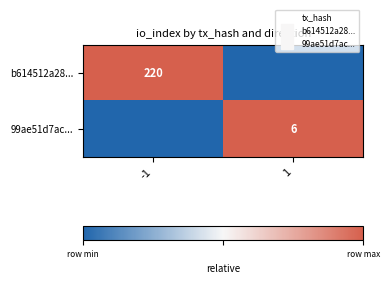

At which label does 99ae51d7ac... reach its peak?

1